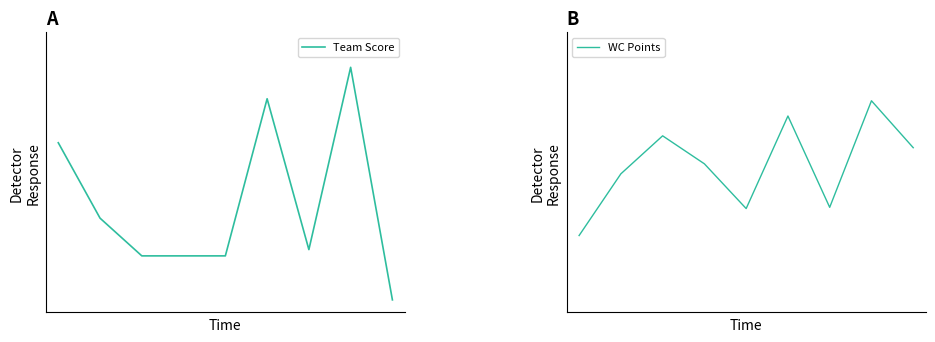

True or false: Team Score has more than 2 points higher than both neighbors.

False